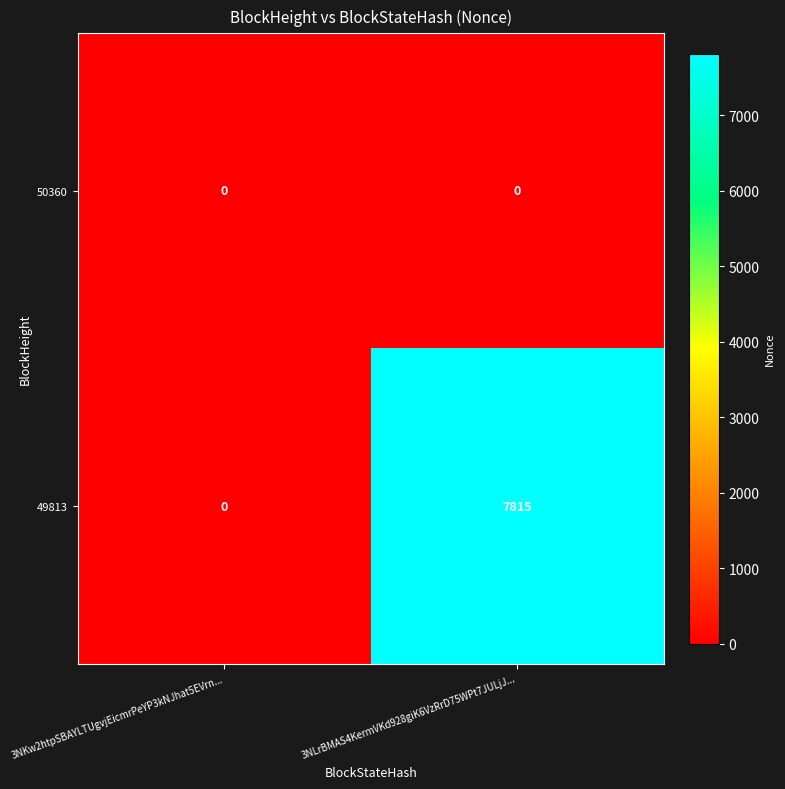

What is the sum of the 49813 values at 3NKw2htpSBAYLTUgvjEicmrPeYP3kNJhat5EVrn... and 3NLrBMAS4KermVKd928giK6VzRrD75WPt7JULjJ...?

7815